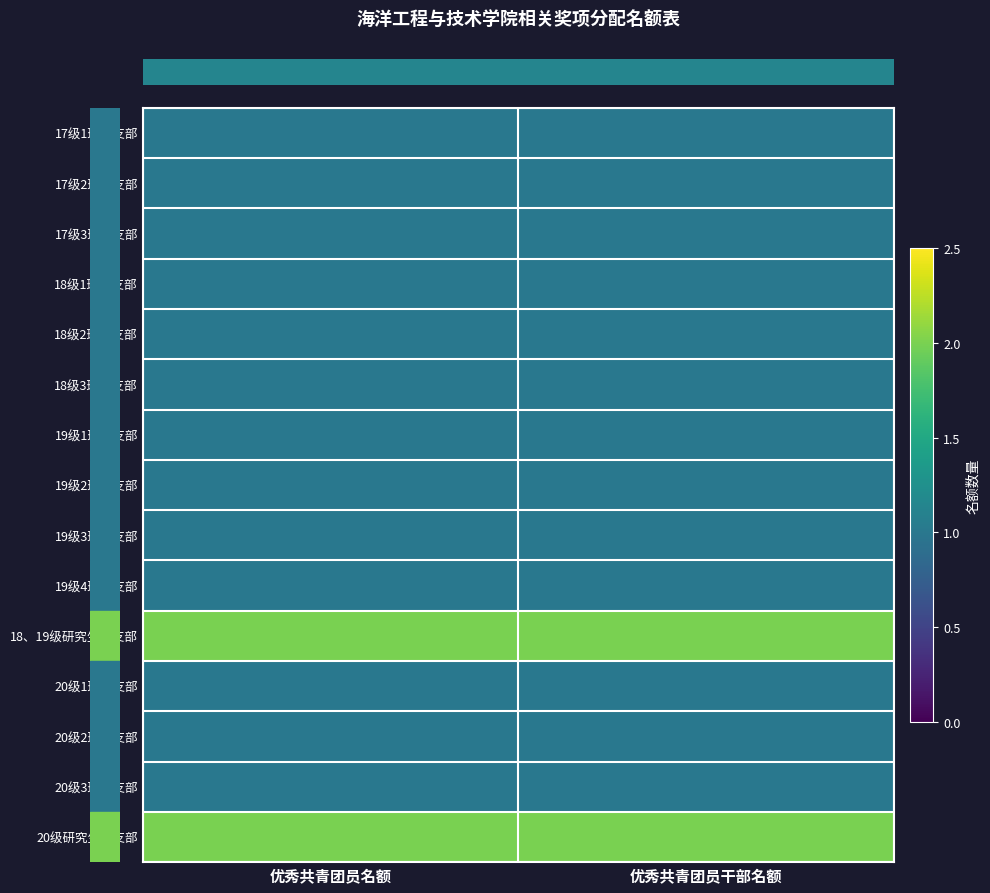

At which category is the sum across all series the highest?

优秀共青团员名额